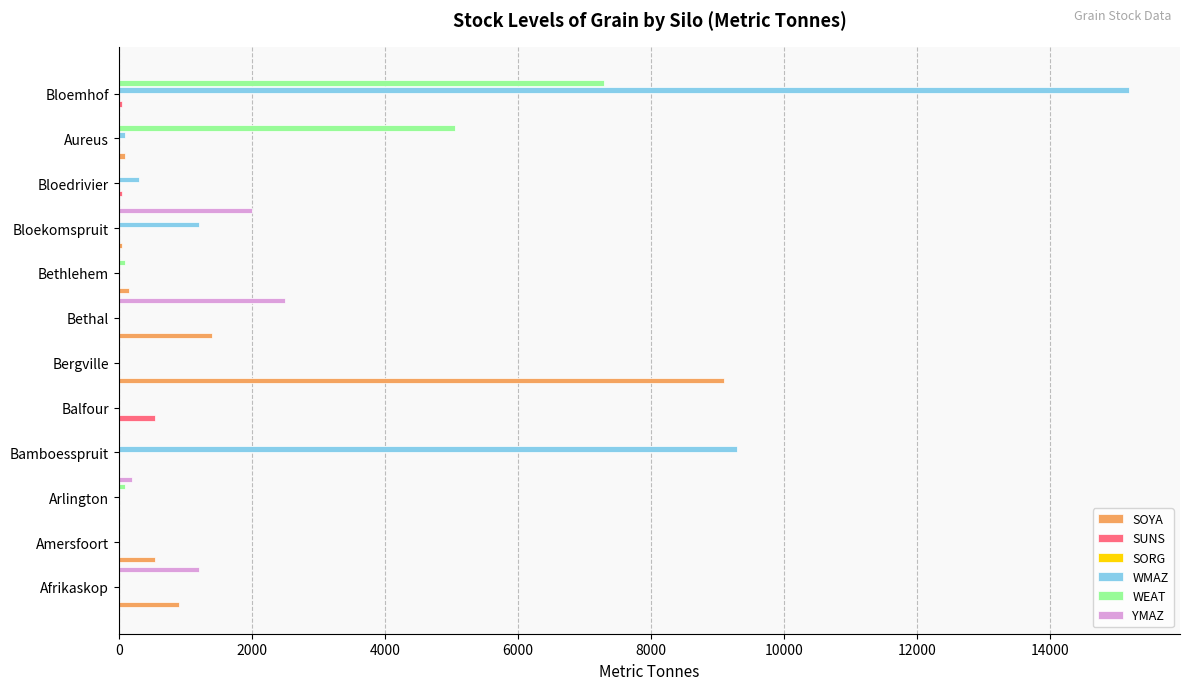

At 4000, list the series in order from smallest to largest.

SOYA, SUNS, WMAZ, SORG, WEAT, YMAZ